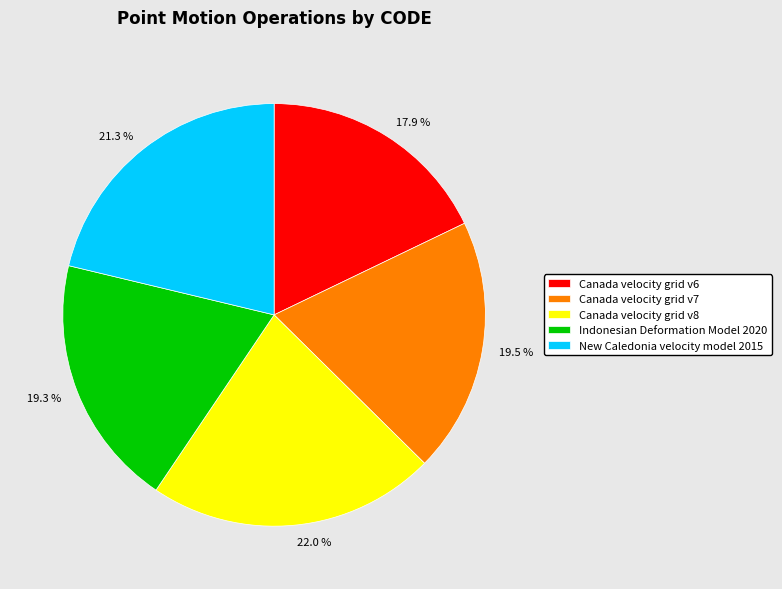

Which slice is the smallest?

Canada velocity grid v6